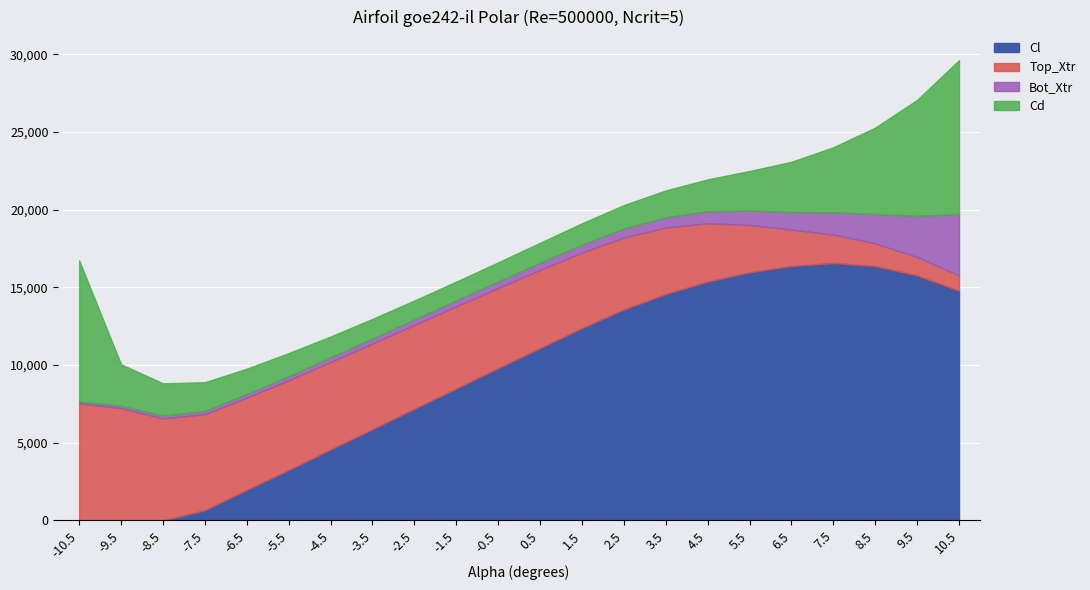

What is the total value across all series at 9.5?

27067.0